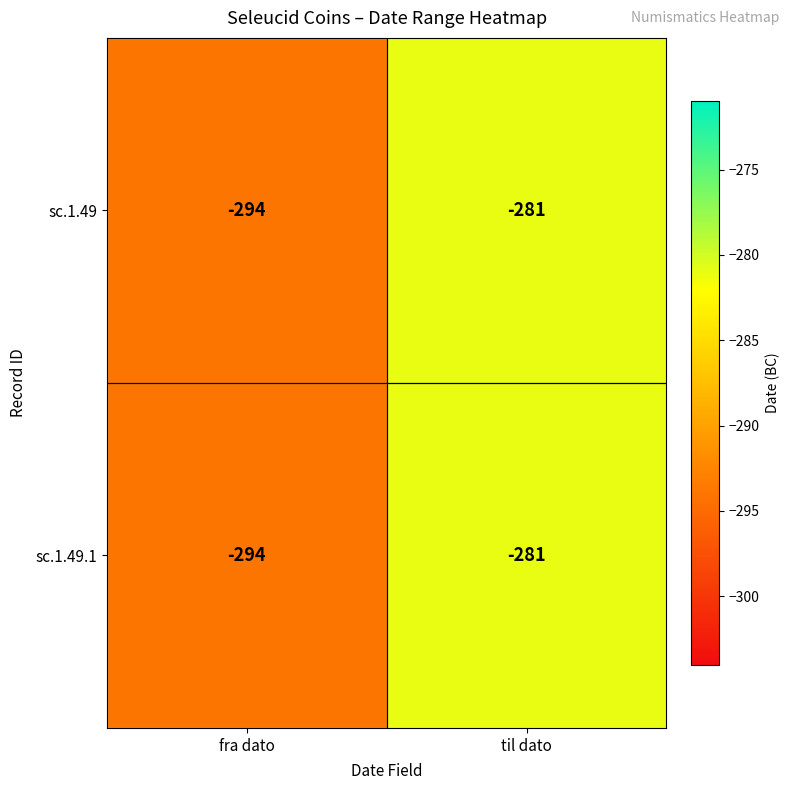

What is the total value across all series at fra dato?

-588